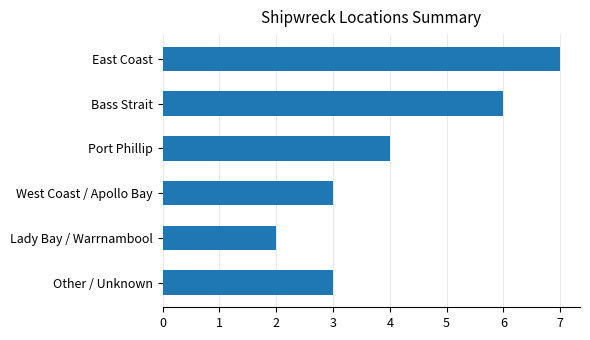

At which label is the value closest to 4?

Port Phillip